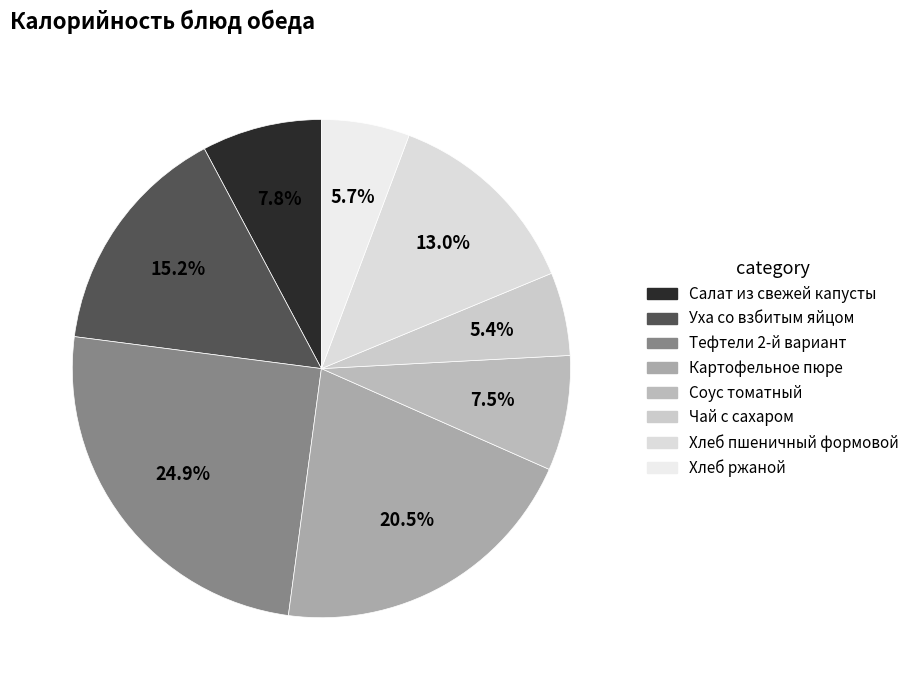

Which category has the smallest portion of the pie?

Чай с сахаром